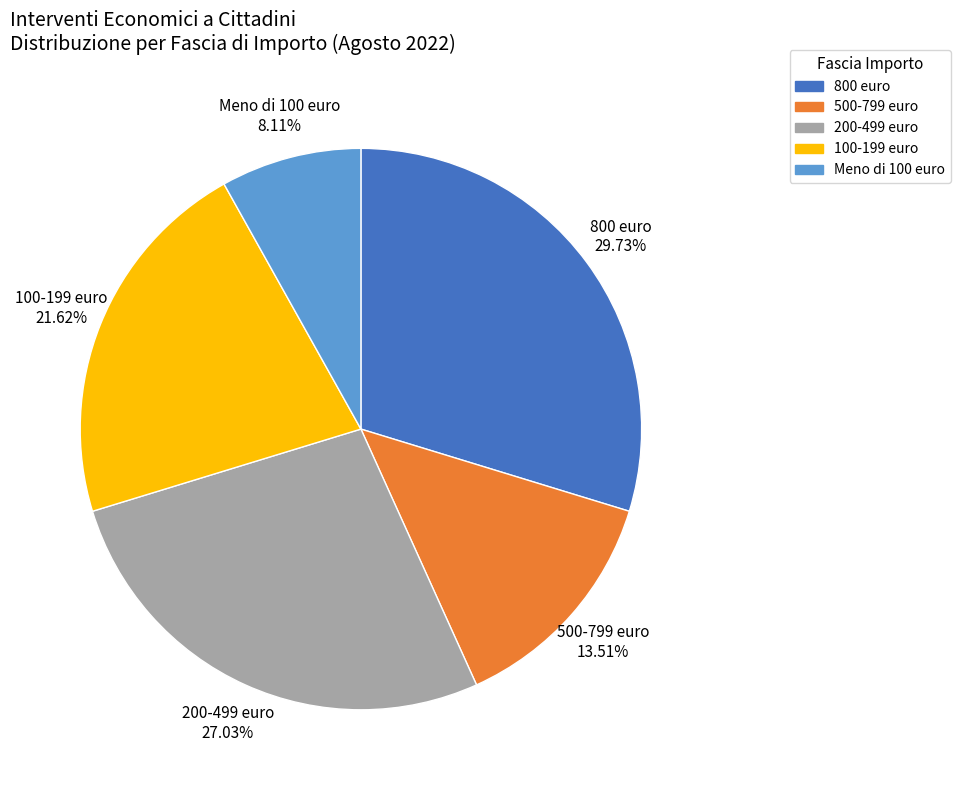

Does 200-499 euro represent more than half of the total?

No